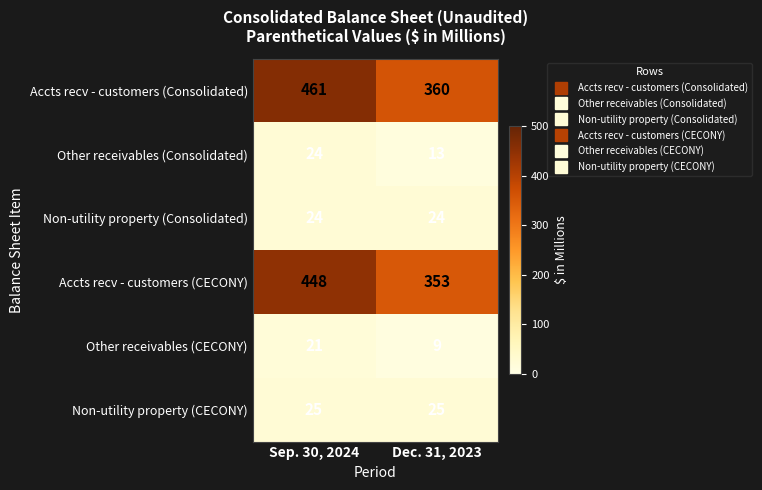

What is the greatest value displayed?

461